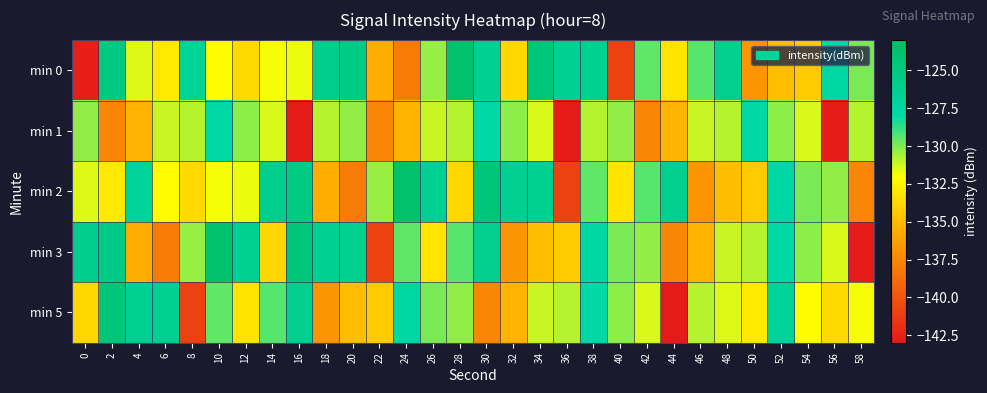

Between 50 and 58, which series saw the biggest shift?

min 3